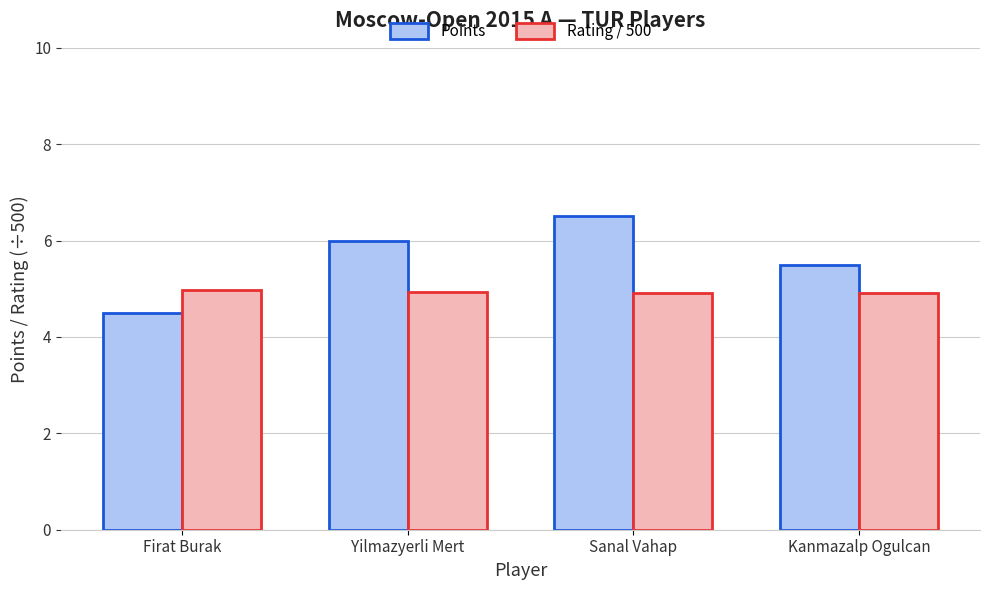

The Points series shows 8.6 at Yilmazyerli Mert. True or false?

False